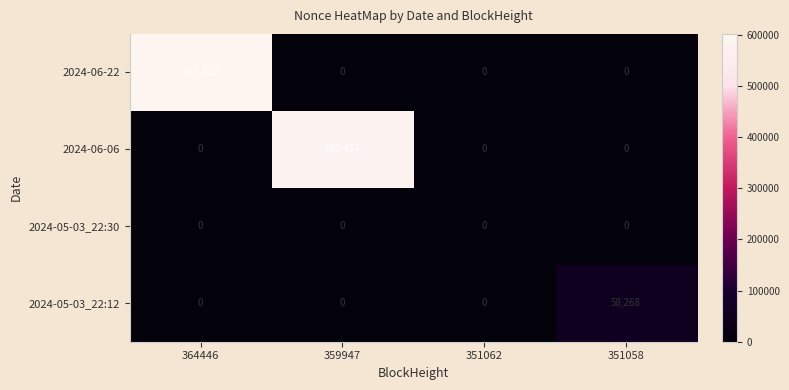

Which series has the largest total across all categories?

2024-06-22